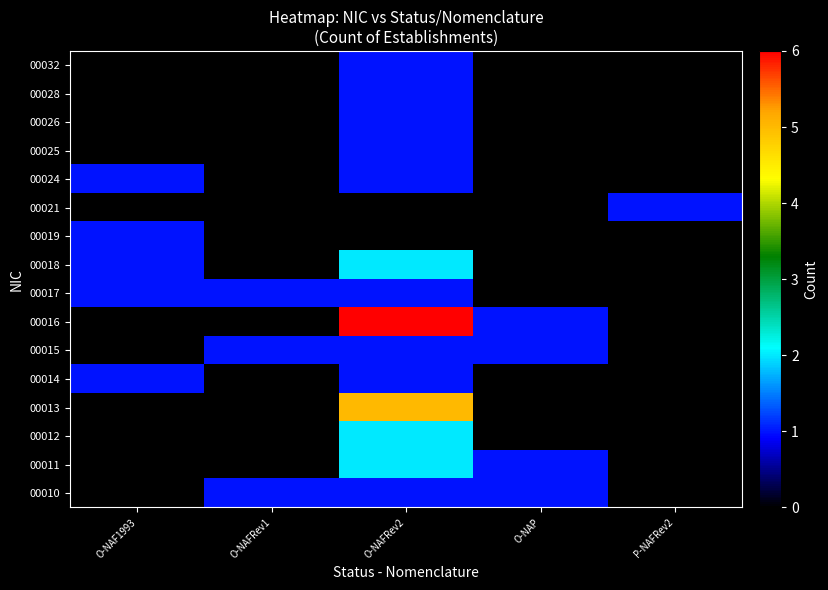

Between O-NAF1993 and O-NAP, which is larger?

O-NAP